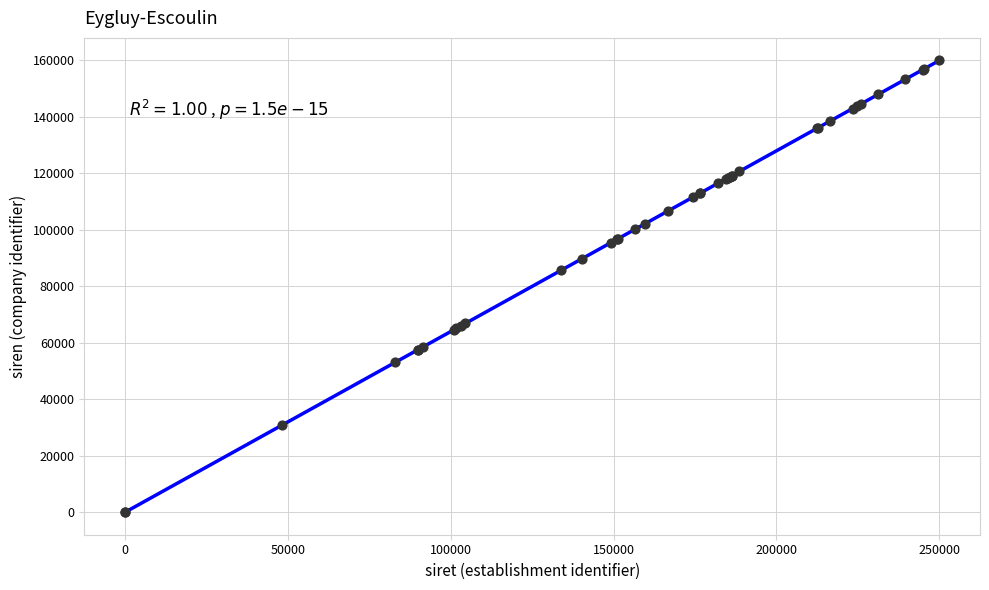

What Y value in the scatter plot is closest to 80000?

85638.5